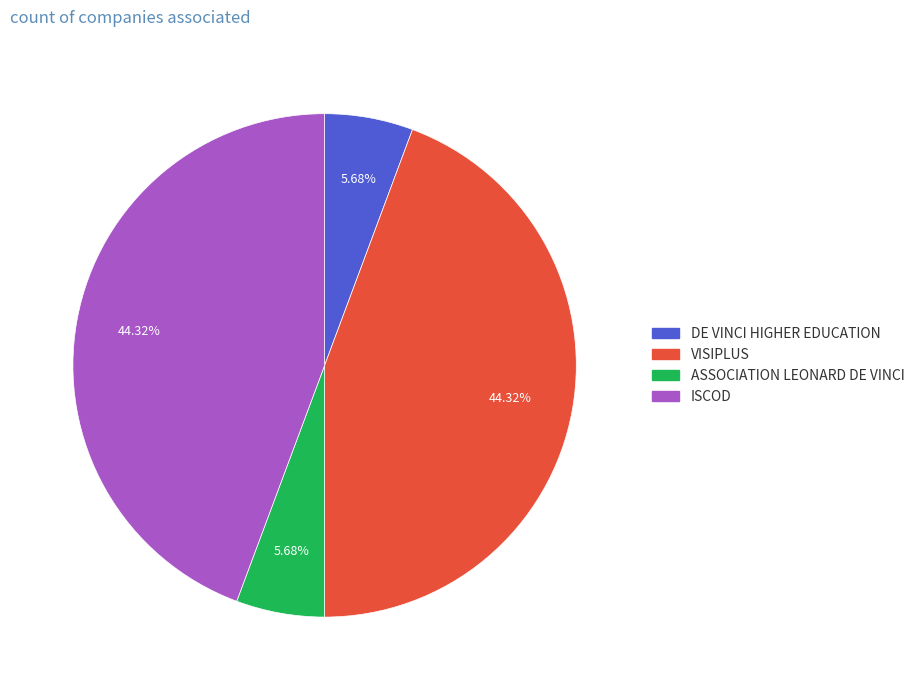

What is the ratio of the value at ASSOCIATION LEONARD DE VINCI to the value at DE VINCI HIGHER EDUCATION?

1.0